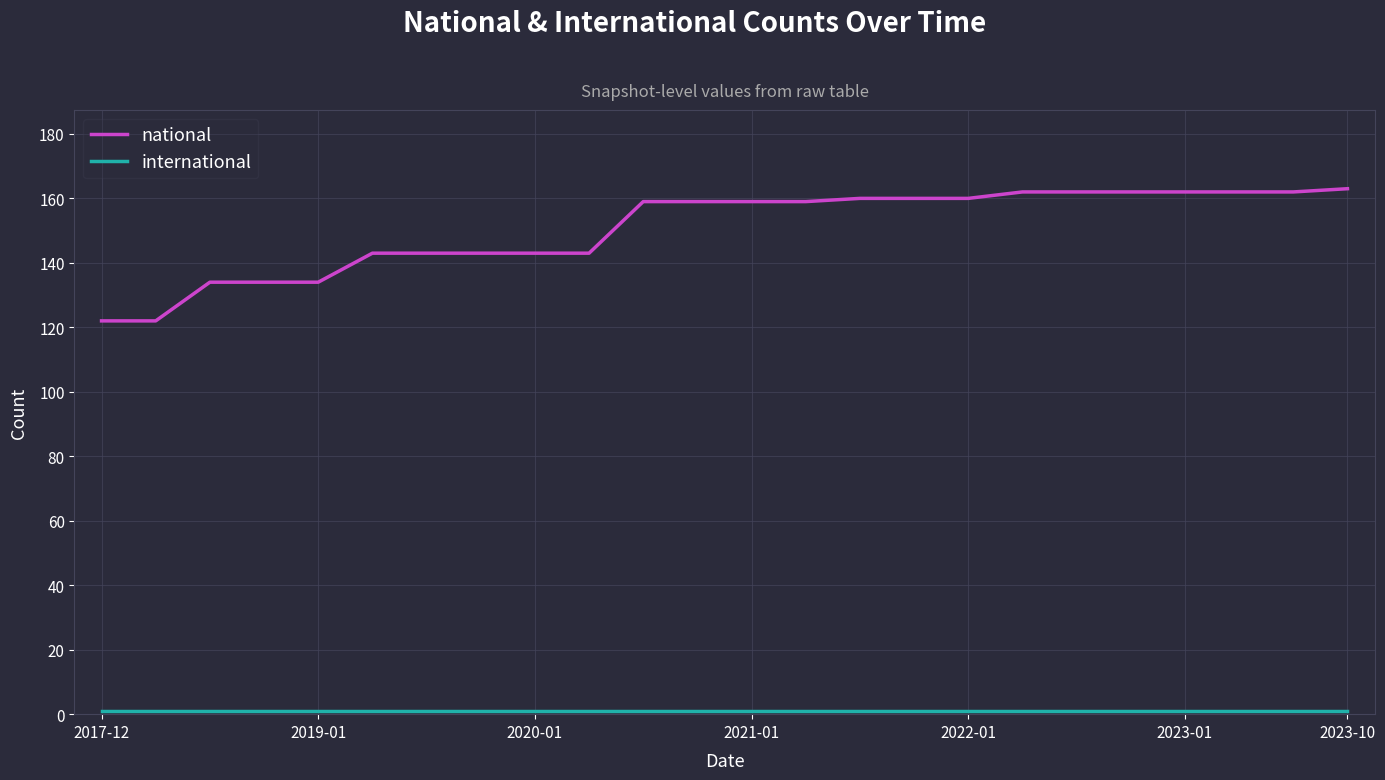

Which series has the largest range (max minus min)?

national